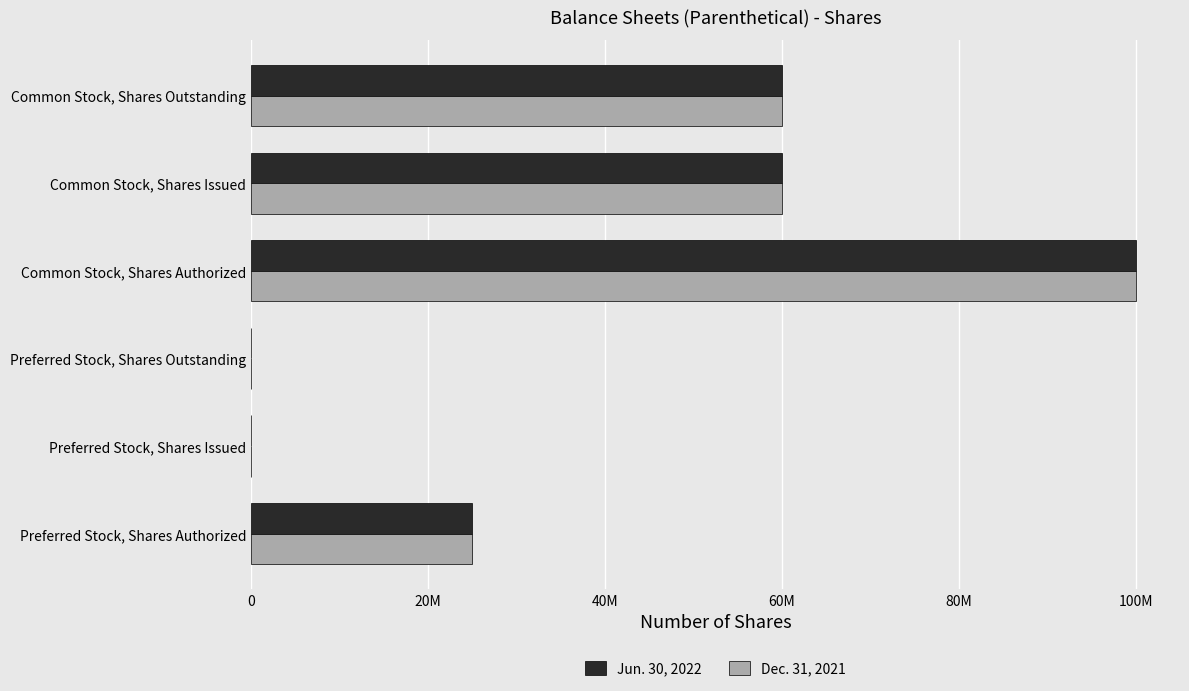

What are all the series names shown in the legend?

Jun. 30, 2022, Dec. 31, 2021